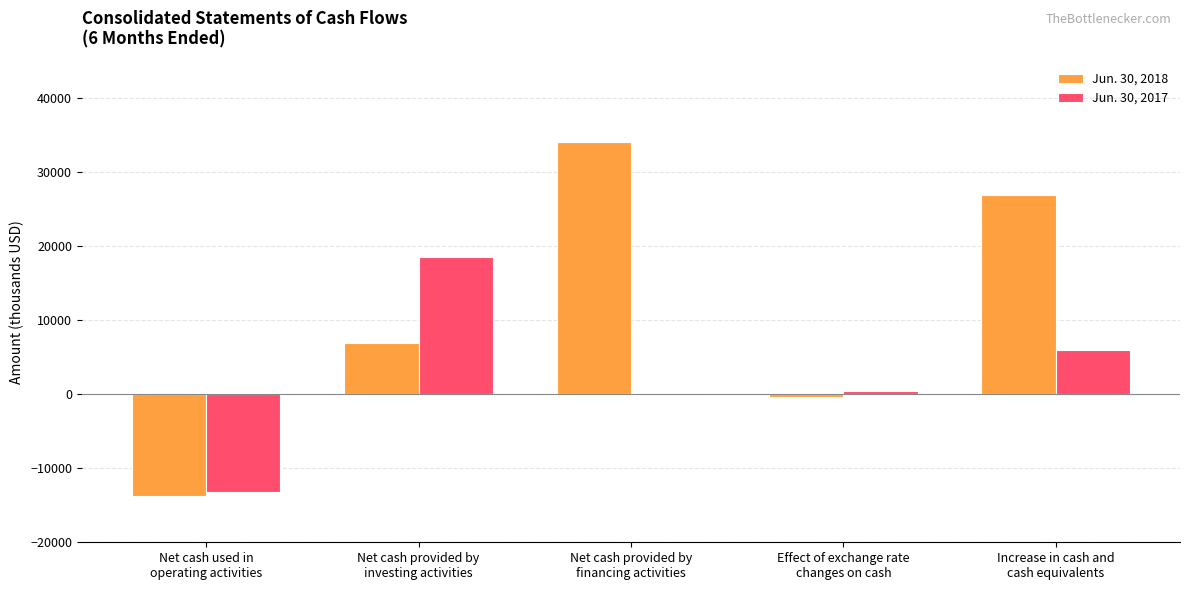

Which series has the largest total across all categories?

Jun. 30, 2018